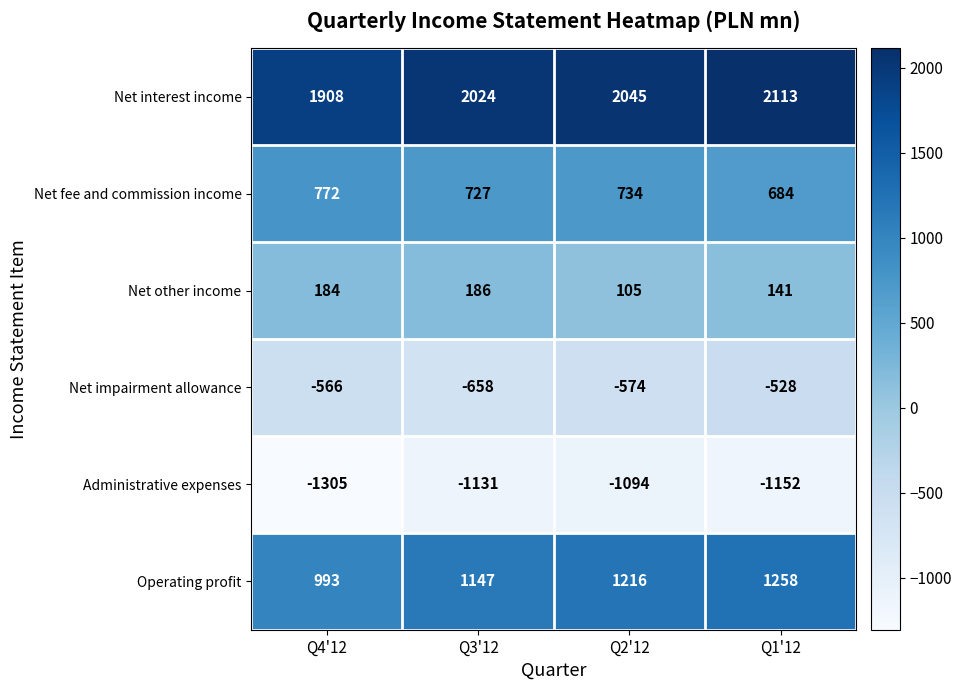

At which category is the sum across all series the highest?

Q1'12